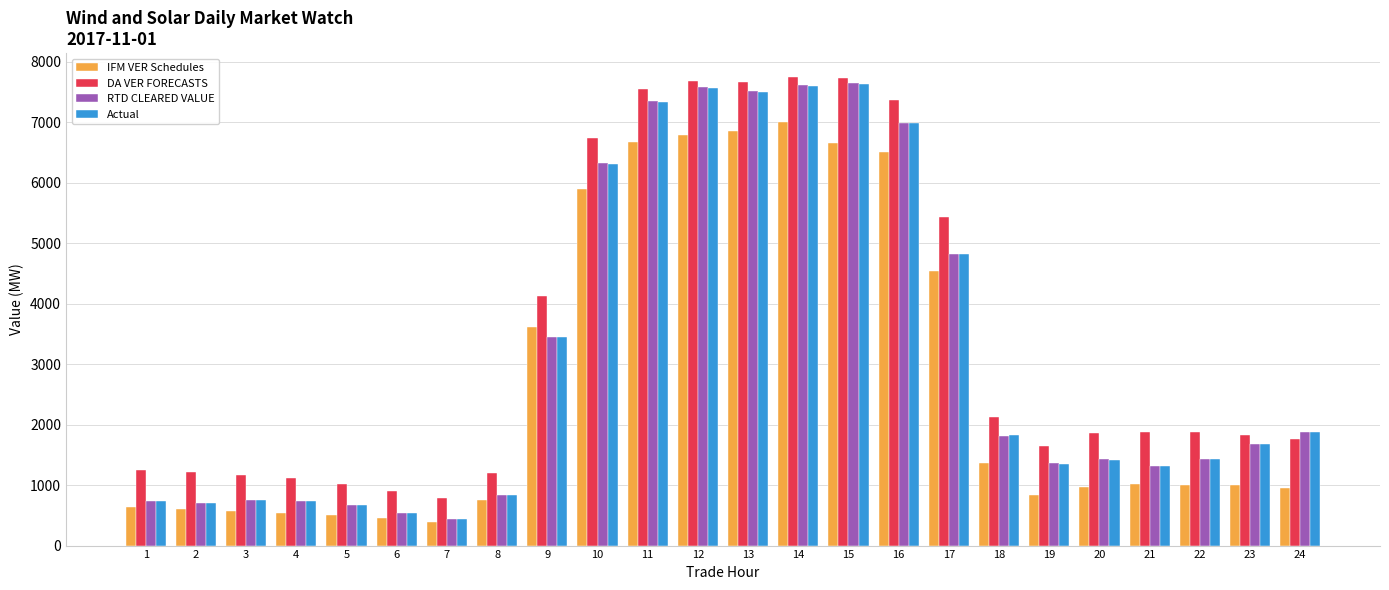

Which series has the widest spread of values?

RTD CLEARED VALUE